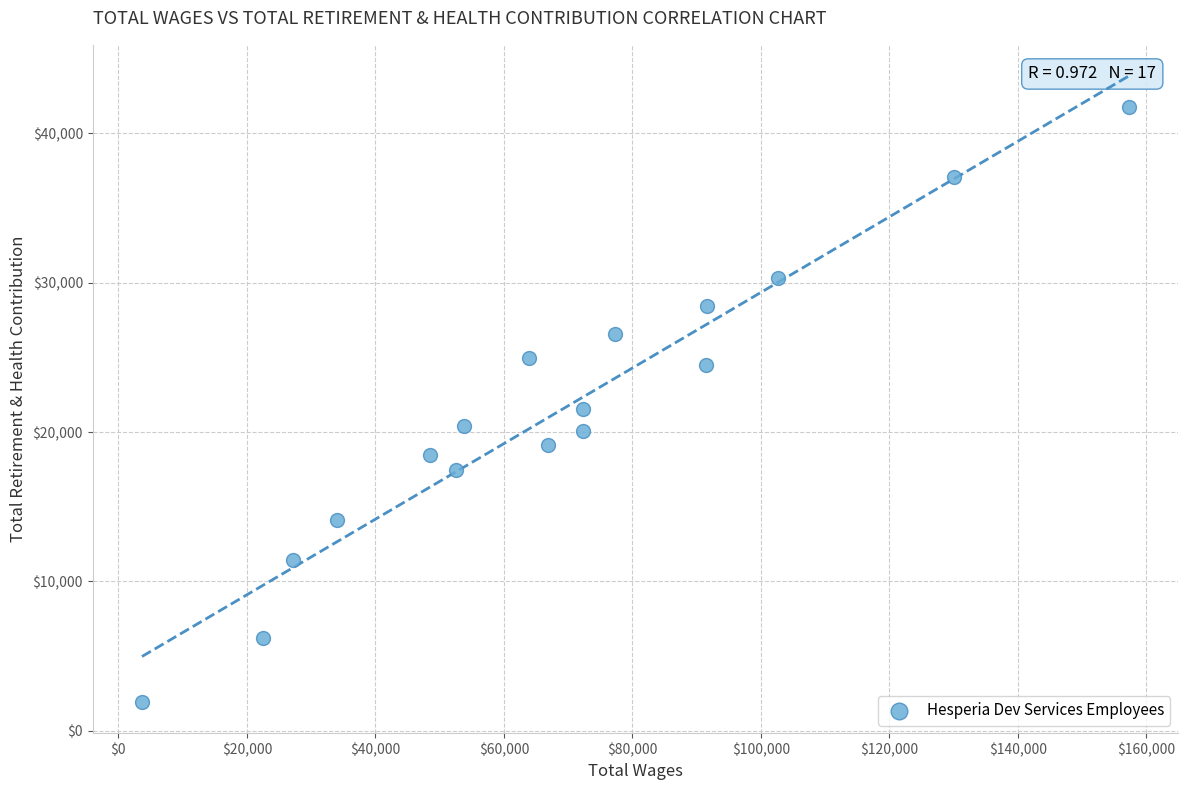

What is the range of Y values (max minus min)?

39821